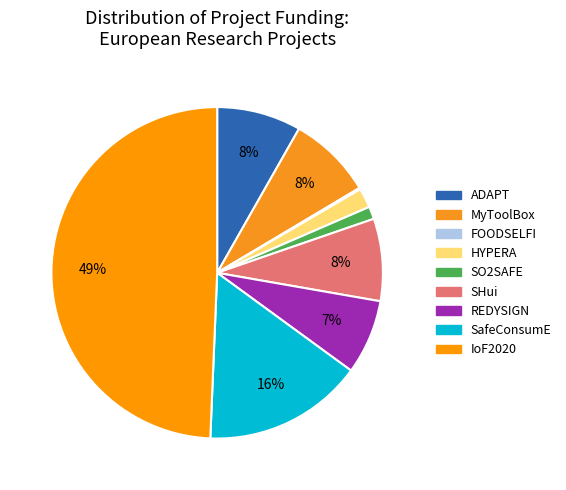

How many slices are in this pie chart?

9